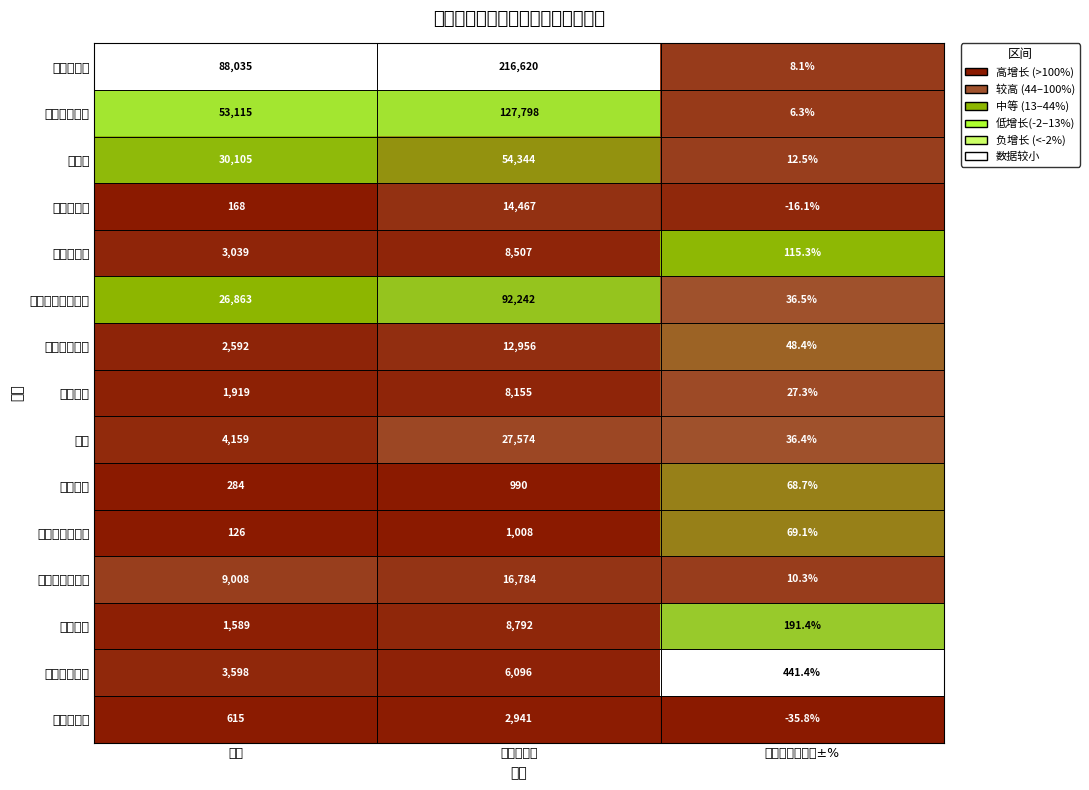

Reading left to right, list all the values displayed in this chart.

财政总收入: 本月=88035.0	本月止累计=216620.0	累计比去年同期±%=8.1
地方财政收入: 本月=53115.0	本月止累计=127798.0	累计比去年同期±%=6.3
增值税: 本月=30105.0	本月止累计=54344.0	累计比去年同期±%=12.5
企业所得税: 本月=168.0	本月止累计=14467.0	累计比去年同期±%=-16.1
个人所得税: 本月=3039.0	本月止累计=8507.0	累计比去年同期±%=115.3
地方财政预算支出: 本月=26863.0	本月止累计=92242.0	累计比去年同期±%=36.5
一般公共服务: 本月=2592.0	本月止累计=12956.0	累计比去年同期±%=48.4
公共安全: 本月=1919.0	本月止累计=8155.0	累计比去年同期±%=27.3
教育: 本月=4159.0	本月止累计=27574.0	累计比去年同期±%=36.4
科学技术: 本月=284.0	本月止累计=990.0	累计比去年同期±%=68.7
文化体育与传媒: 本月=126.0	本月止累计=1008.0	累计比去年同期±%=69.1
社会保障和就业: 本月=9008.0	本月止累计=16784.0	累计比去年同期±%=10.3
卫生健康: 本月=1589.0	本月止累计=8792.0	累计比去年同期±%=191.4
城乡社区事务: 本月=3598.0	本月止累计=6096.0	累计比去年同期±%=441.4
农林水事务: 本月=615.0	本月止累计=2941.0	累计比去年同期±%=-35.8